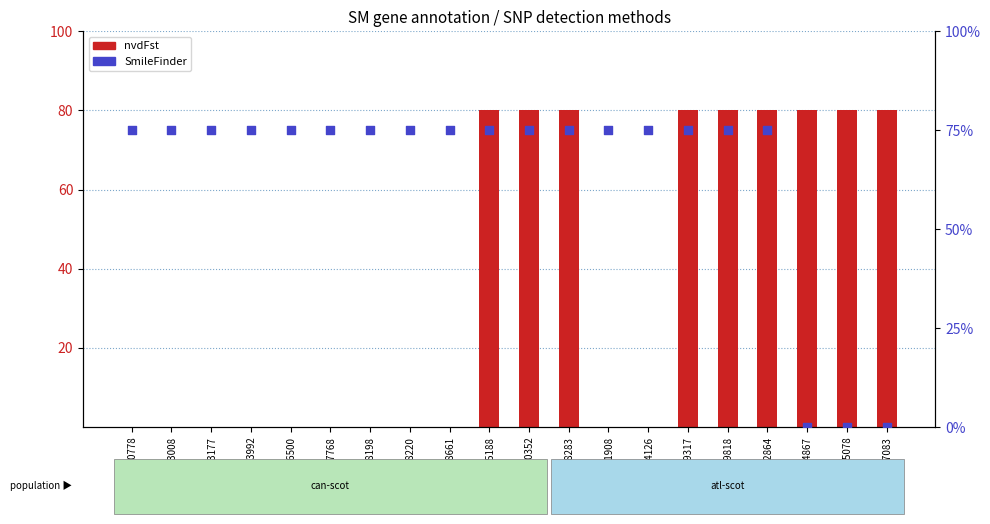

Is the value of SmileFinder at Ssa01_93517083 greater than the value of nvdFst at Ssa01_48639818?

No